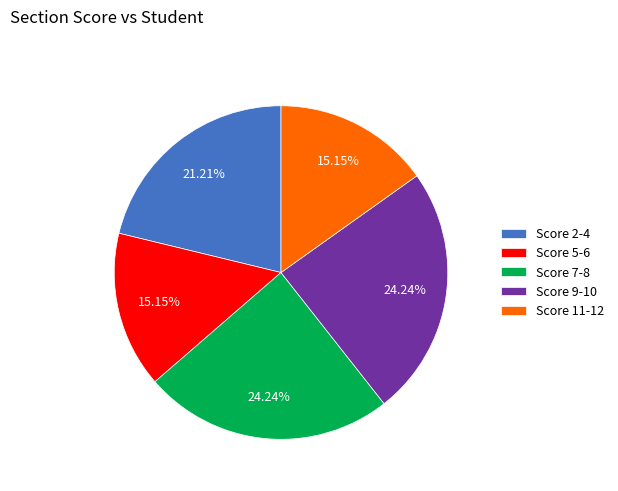

How many segments does this pie chart have?

5